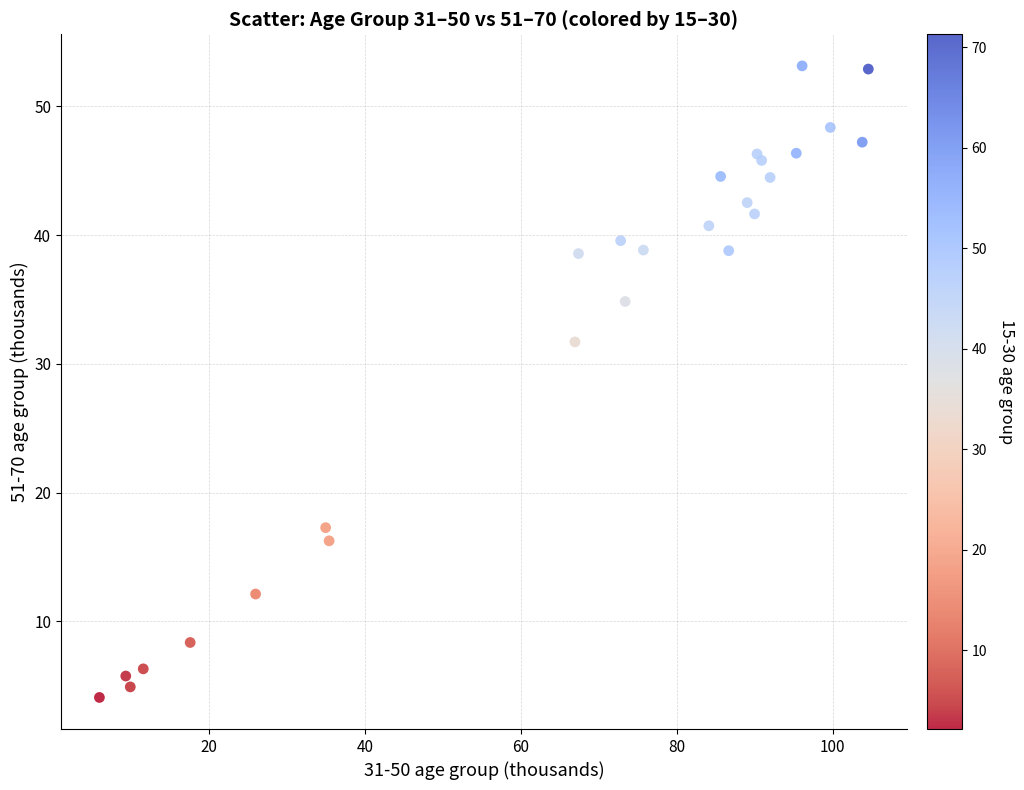

What Y value in the scatter plot is closest to 28?

31.7